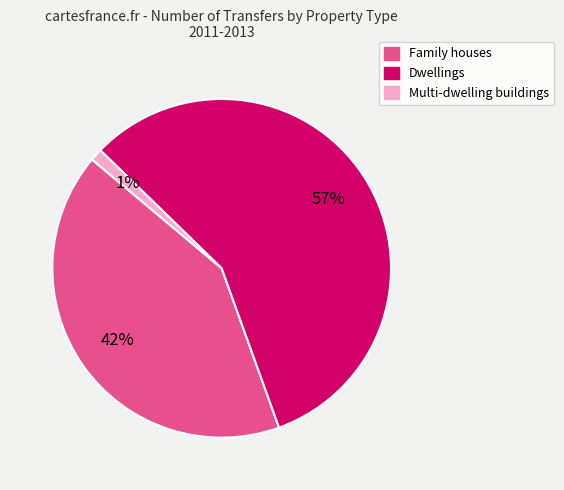

Does any single category account for the majority?

Yes